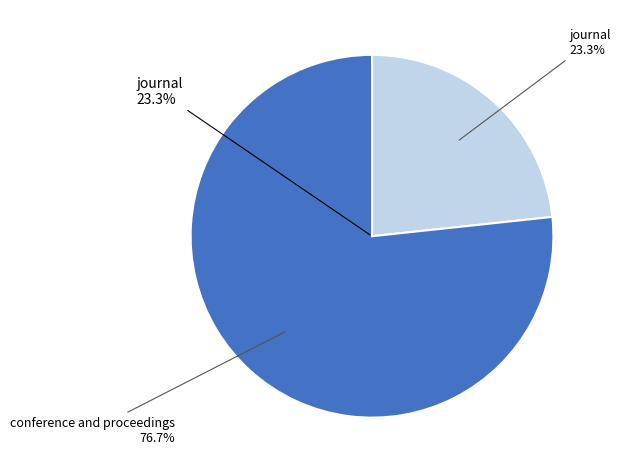

To the nearest percent, what is the difference between the largest and smallest slice percentages?

53%